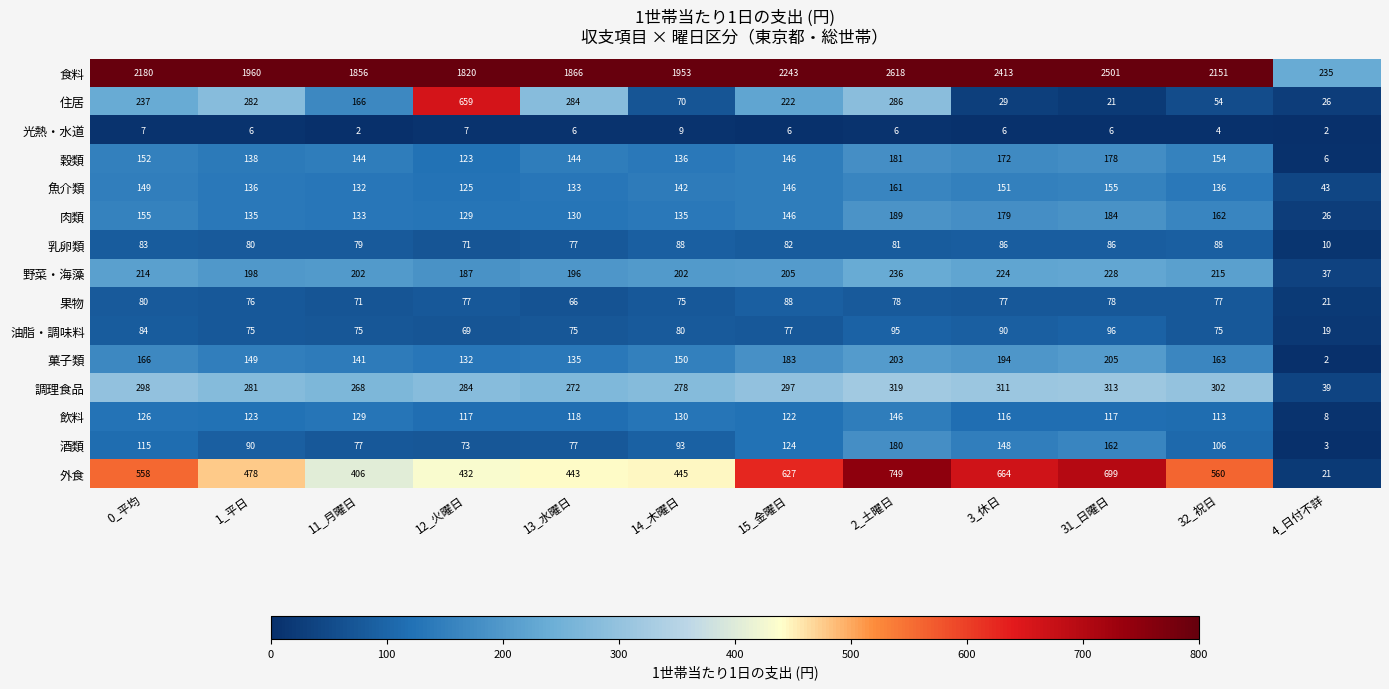

At which category is the sum across all series the highest?

2_土曜日